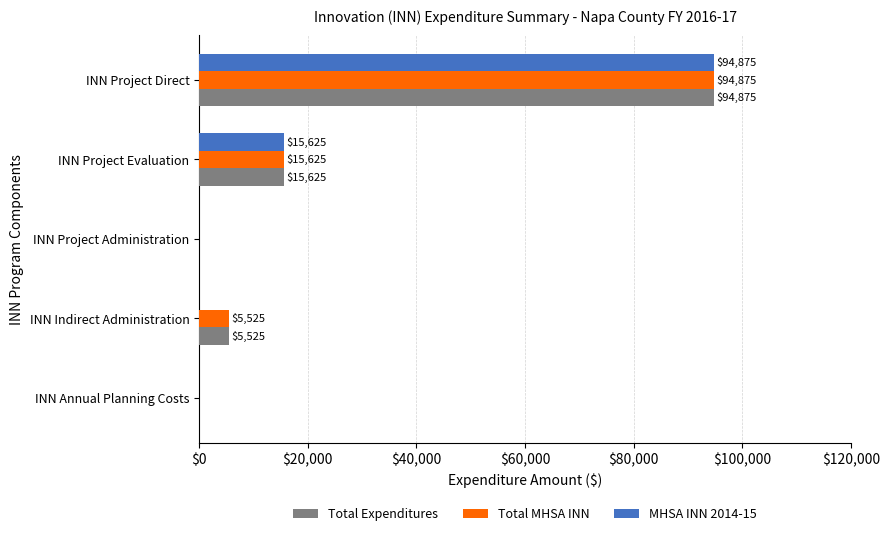

At which category is the sum across all series the highest?

INN Project Direct